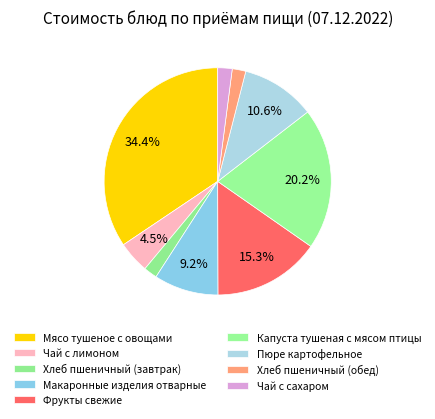

Which category has the biggest portion of the pie?

Мясо тушеное с овощами